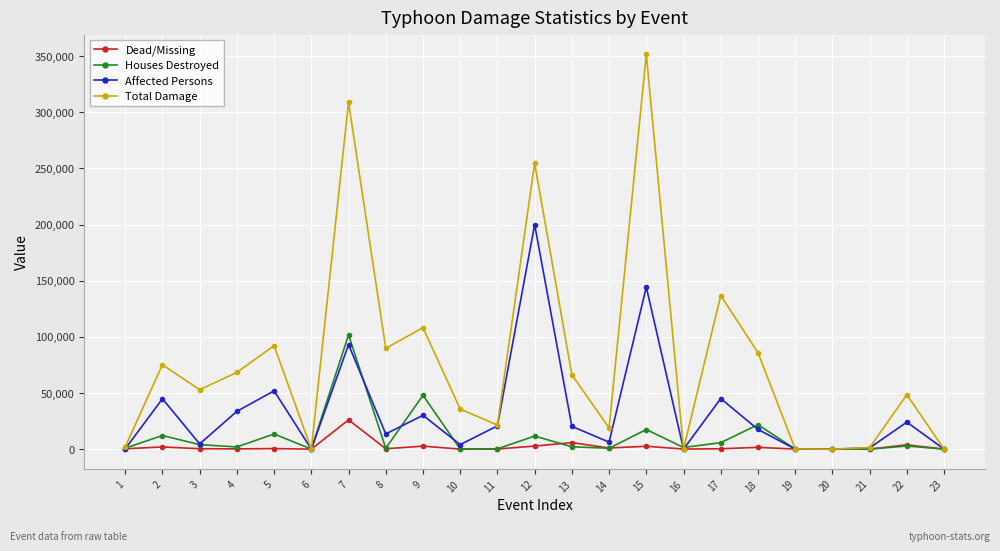

List the series in order of their peak value, highest first.

Total Damage, Affected Persons, Houses Destroyed, Dead/Missing